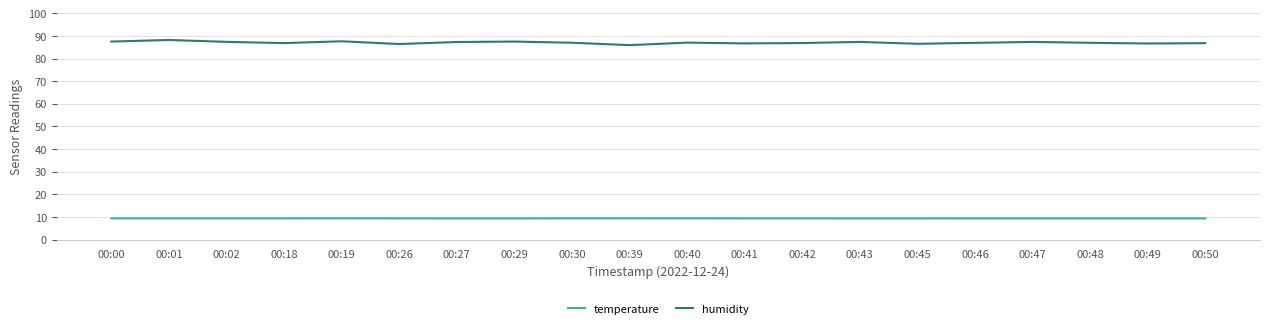

List the series in order of their overall mean, highest first.

humidity, temperature